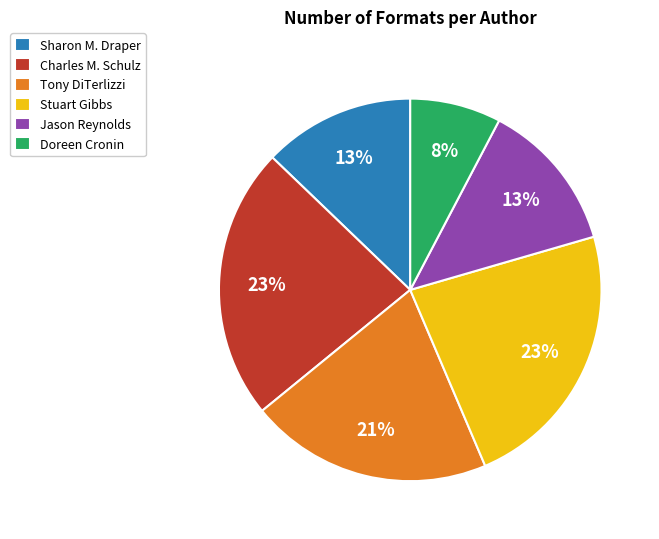

To the nearest percent, what percentage of the pie is Stuart Gibbs?

23%